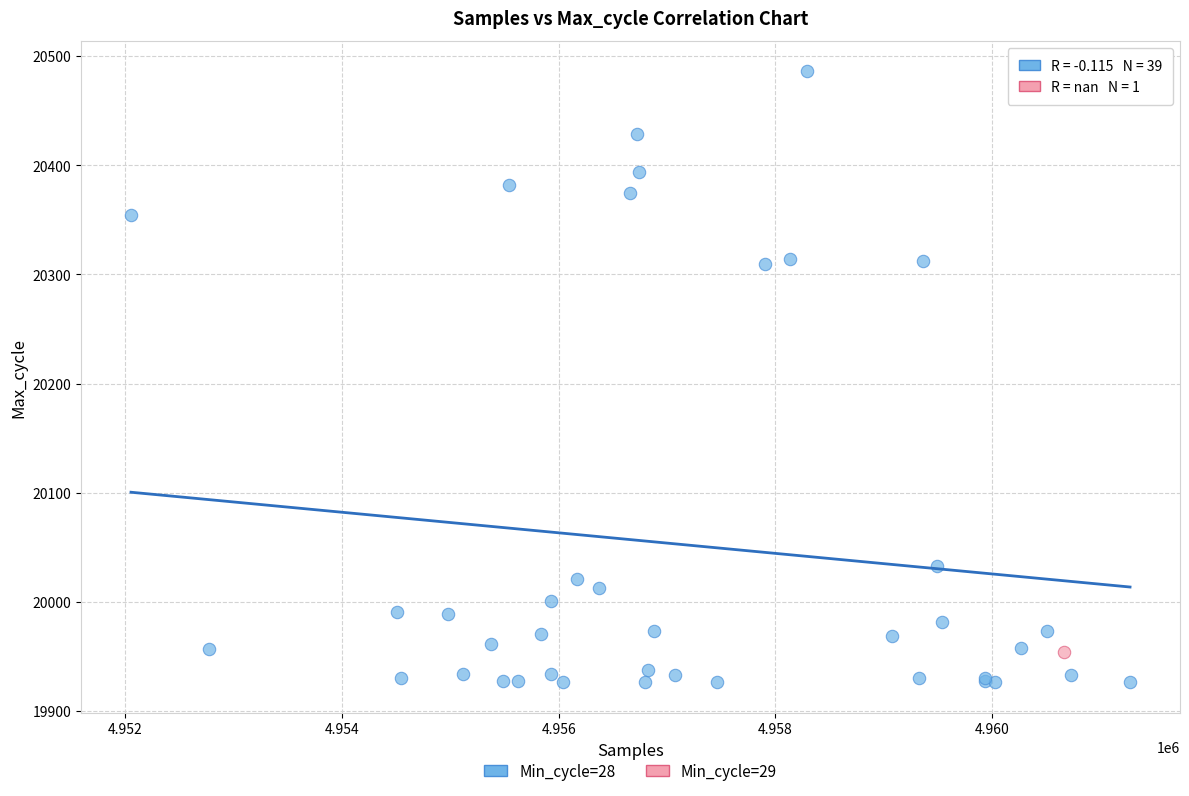

What are all the series names shown in the legend?

Min_cycle=28, Min_cycle=29